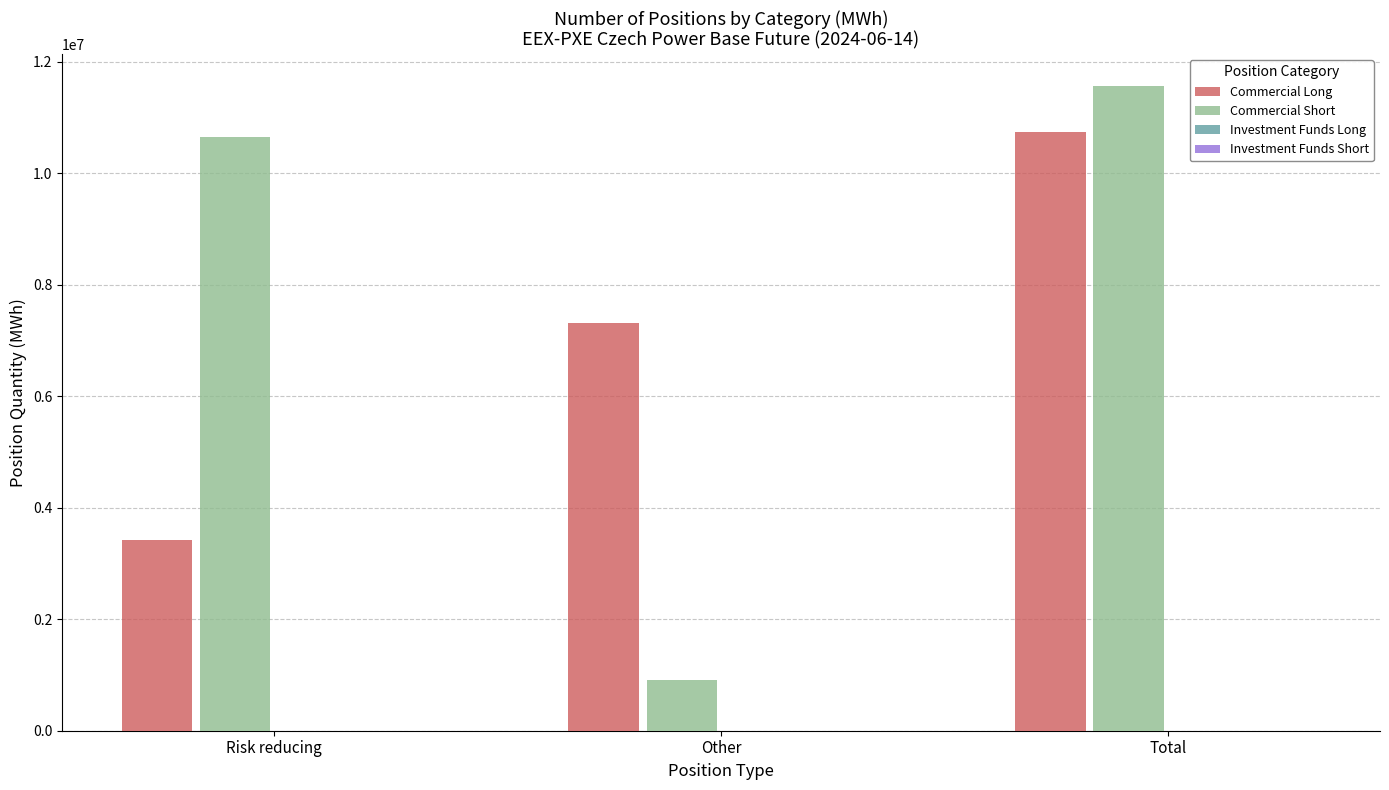

What is the difference between the highest and lowest values at Risk reducing?

7221517